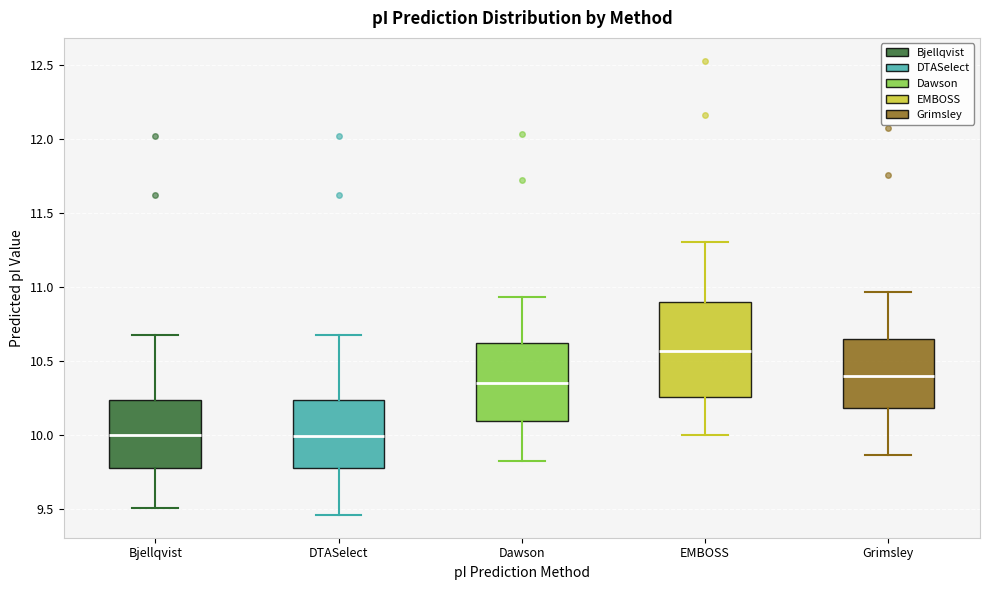

Reading left to right, transcribe this box plot: for each box, give where its median line is, the range the box spans, and where its two whiskers end, as read against the y-axis. The values are not printed on the chart, so give them approximately, as read against the axis.

Bjellqvist: median 10.00, box 9.80 to 10.25, whiskers 9.50 to 10.65
DTASelect: median 10.00, box 9.80 to 10.25, whiskers 9.45 to 10.65
Dawson: median 10.35, box 10.10 to 10.60, whiskers 9.80 to 10.95
EMBOSS: median 10.55, box 10.25 to 10.90, whiskers 10.00 to 11.30
Grimsley: median 10.40, box 10.20 to 10.65, whiskers 9.85 to 10.95